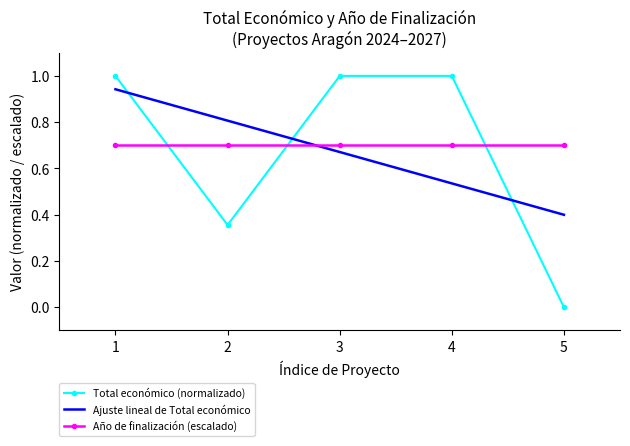

The value of Ajuste lineal de Total económico at 5 is 0.1. True or false?

False